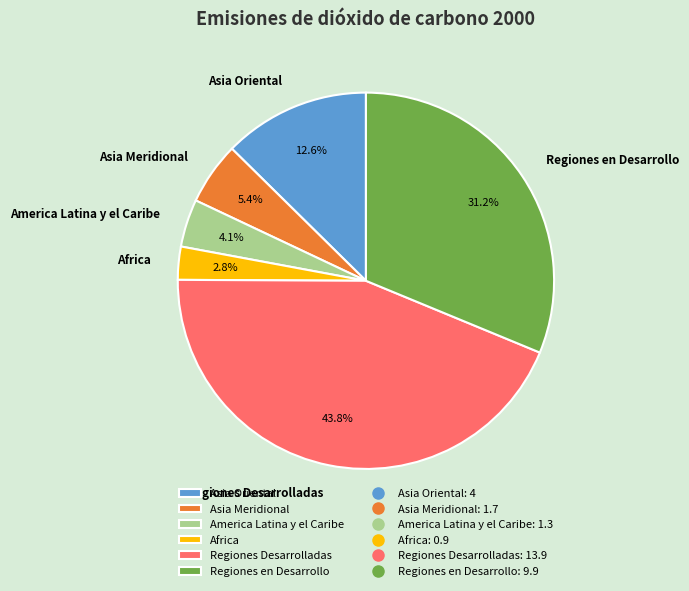

Does Regiones Desarrolladas account for over 50% of the chart?

No